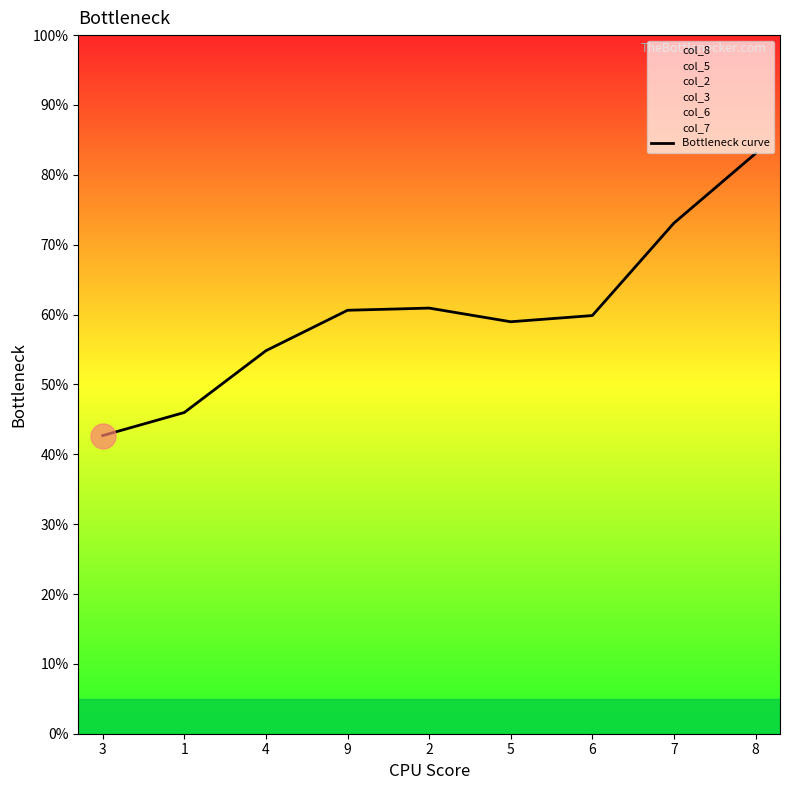

How many interior local peaks (higher than both neighbors) does the data have?

1